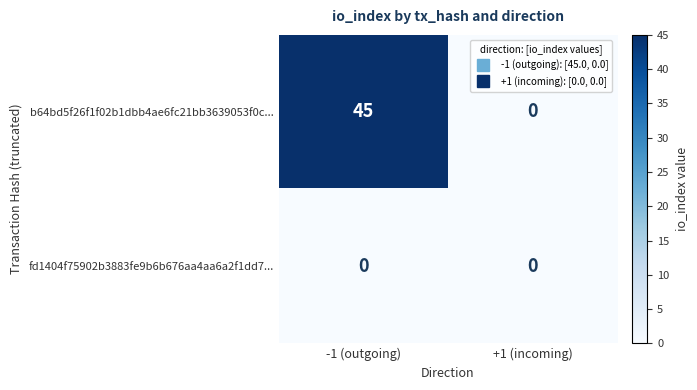

What is the difference between the maximum and minimum values in the b64bd5f26f1f02b1dbb4ae6fc21bb3639053f0c... series?

45